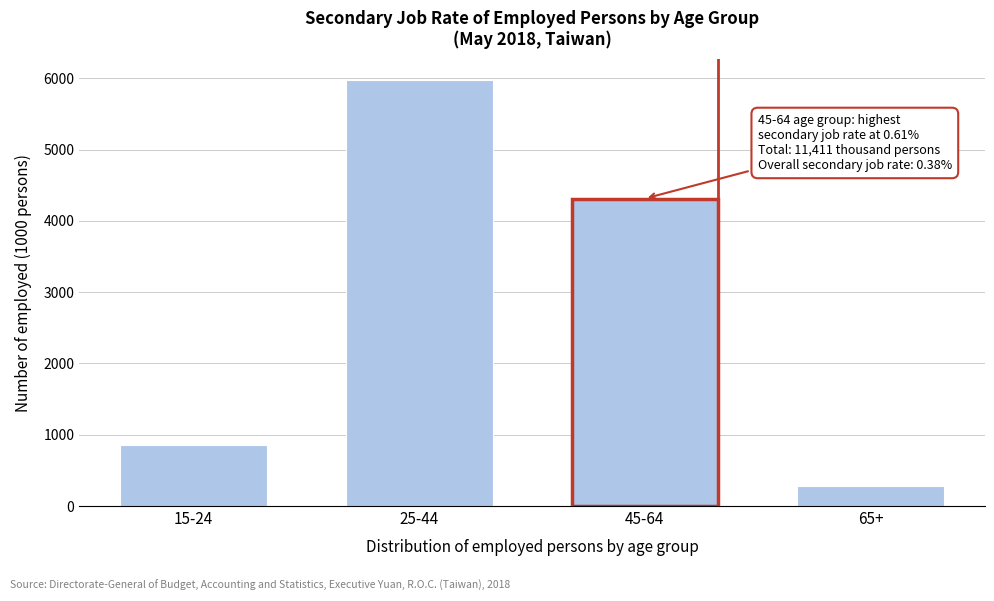

Reading left to right, extract all data points from this chart.

848	5970	4313	280